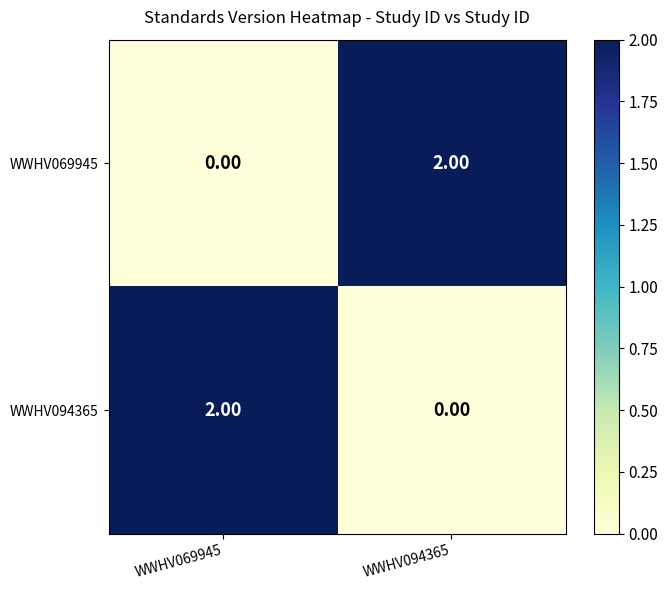

How many data points does each series have?

2